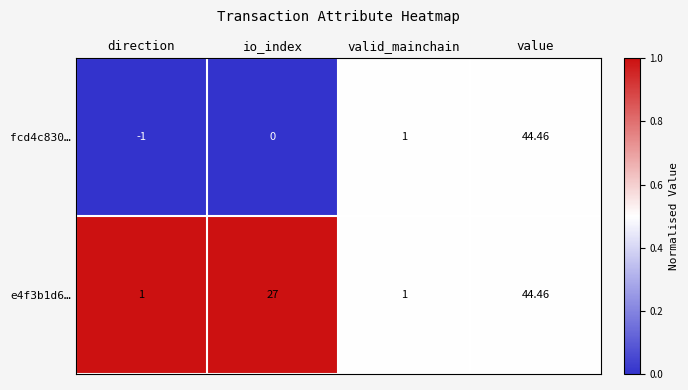

Is the value of e4f3b1d6… at io_index greater than the value of fcd4c830… at valid_mainchain?

Yes